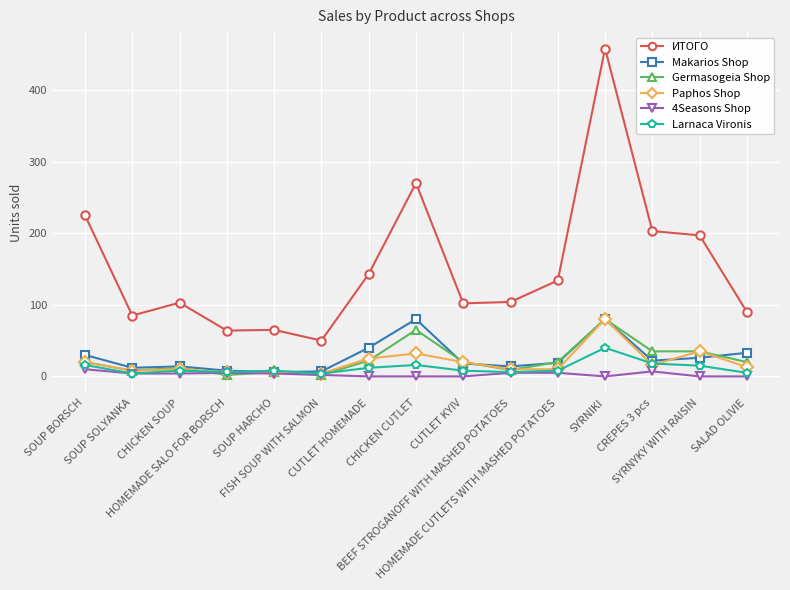

Between SOUP SOLYANKA and CHICKEN CUTLET, which series saw the biggest shift?

ИТОГО